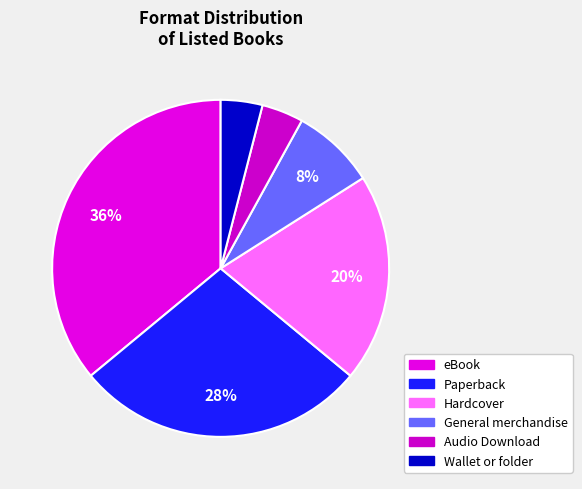

What percentage is the Hardcover slice, to the nearest percent?

20%